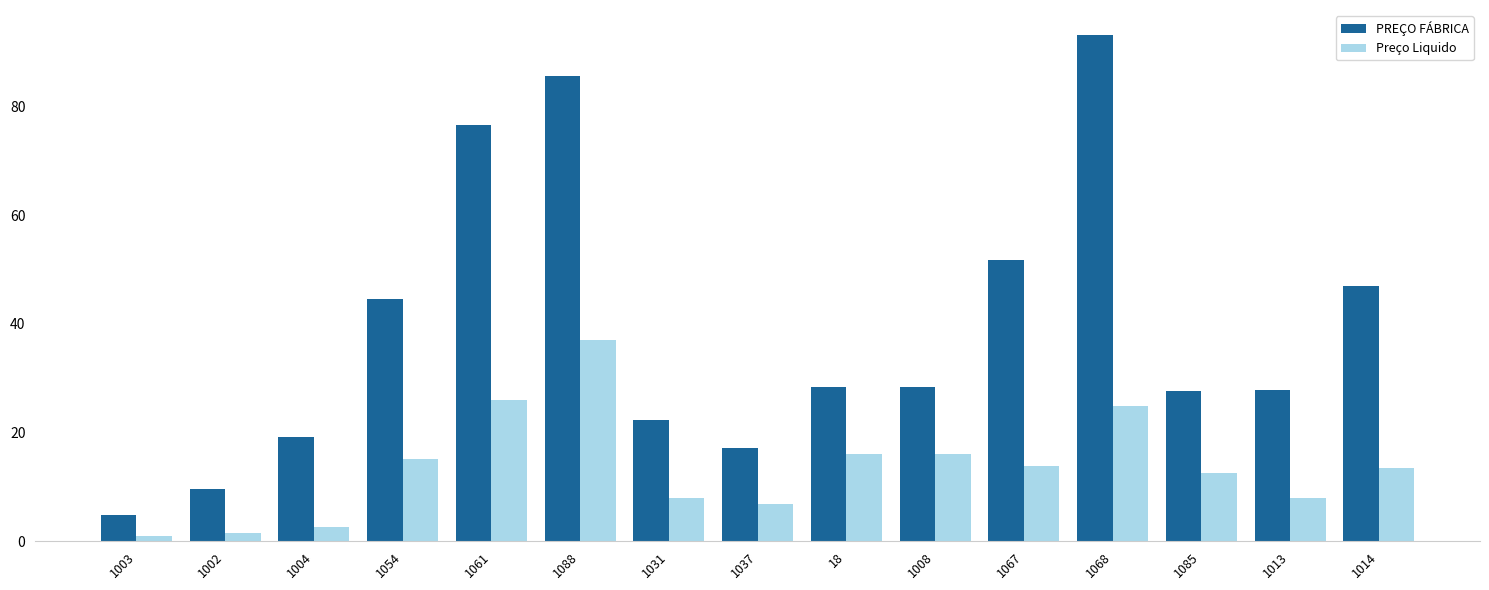

Which series changed the most between 1037 and 1085?

PREÇO FÁBRICA